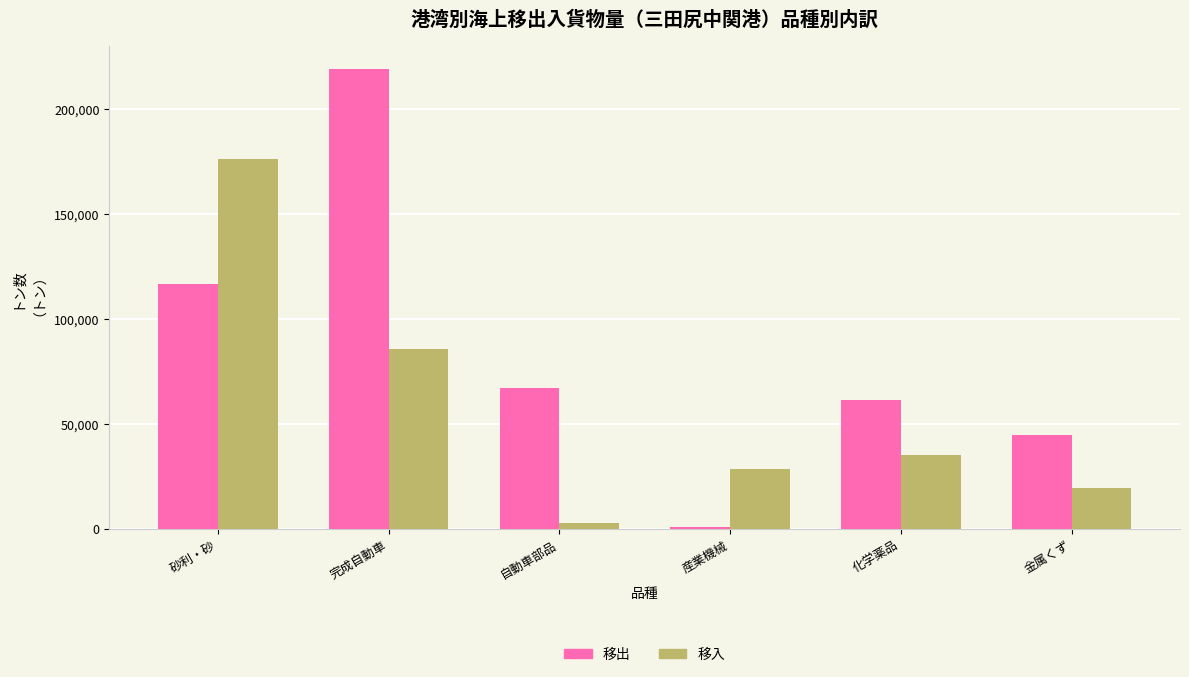

Are the bars grouped side by side (vs. stacked)?

Yes